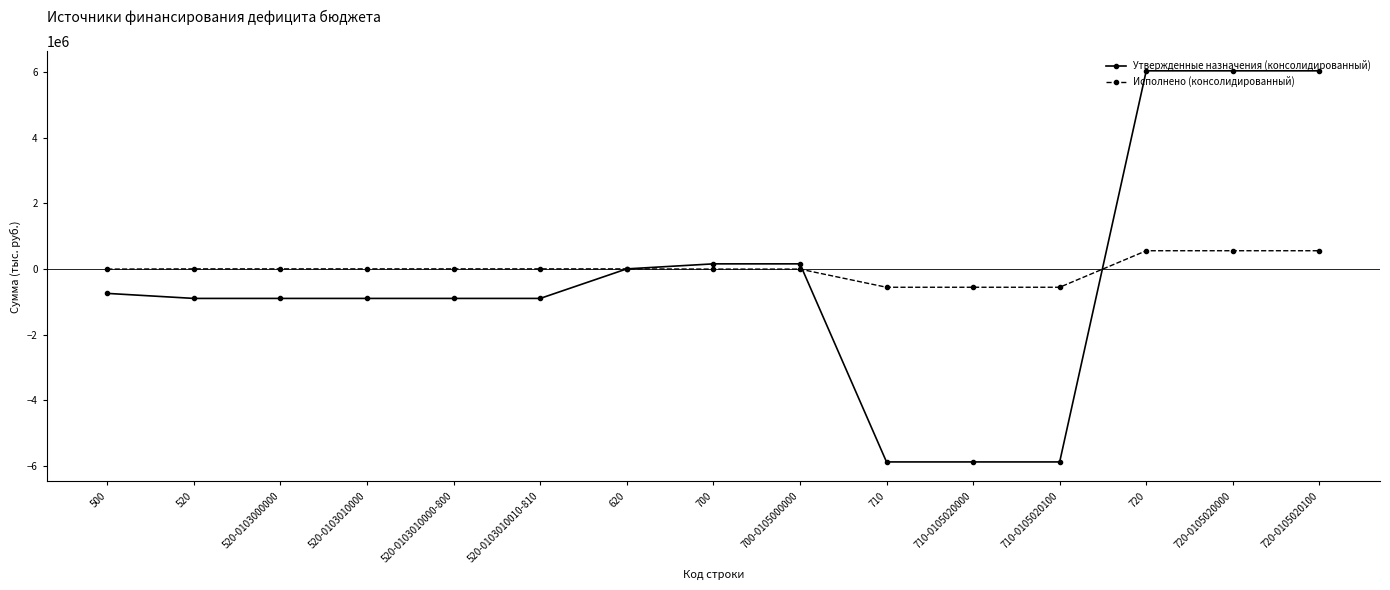

What is the label of the 2nd point from the right?

720-0105020000